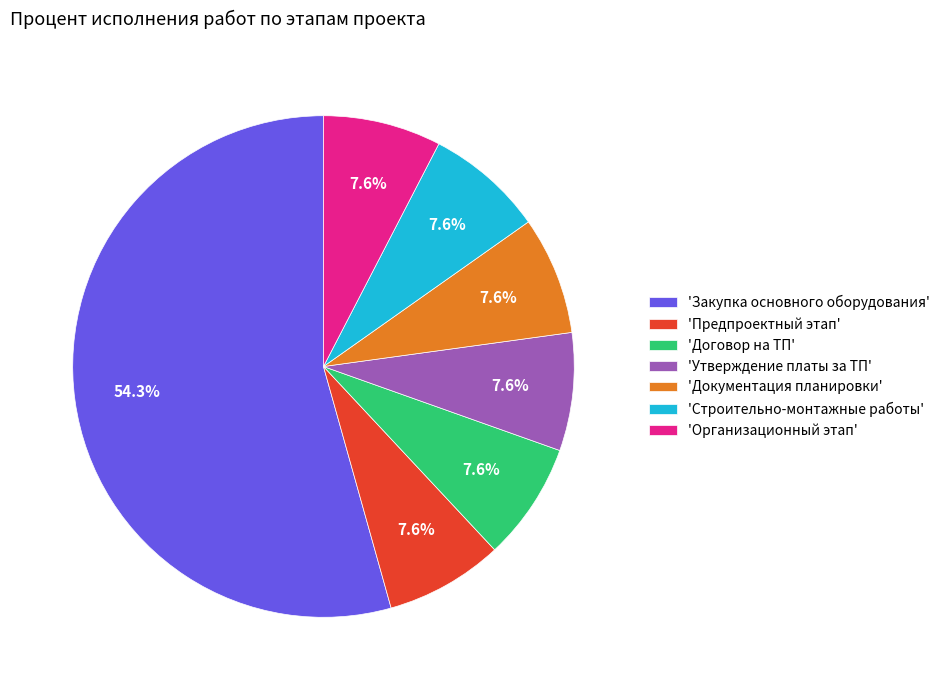

What percentage is NOT represented by 'Утверждение платы за ТП'?

92.4%